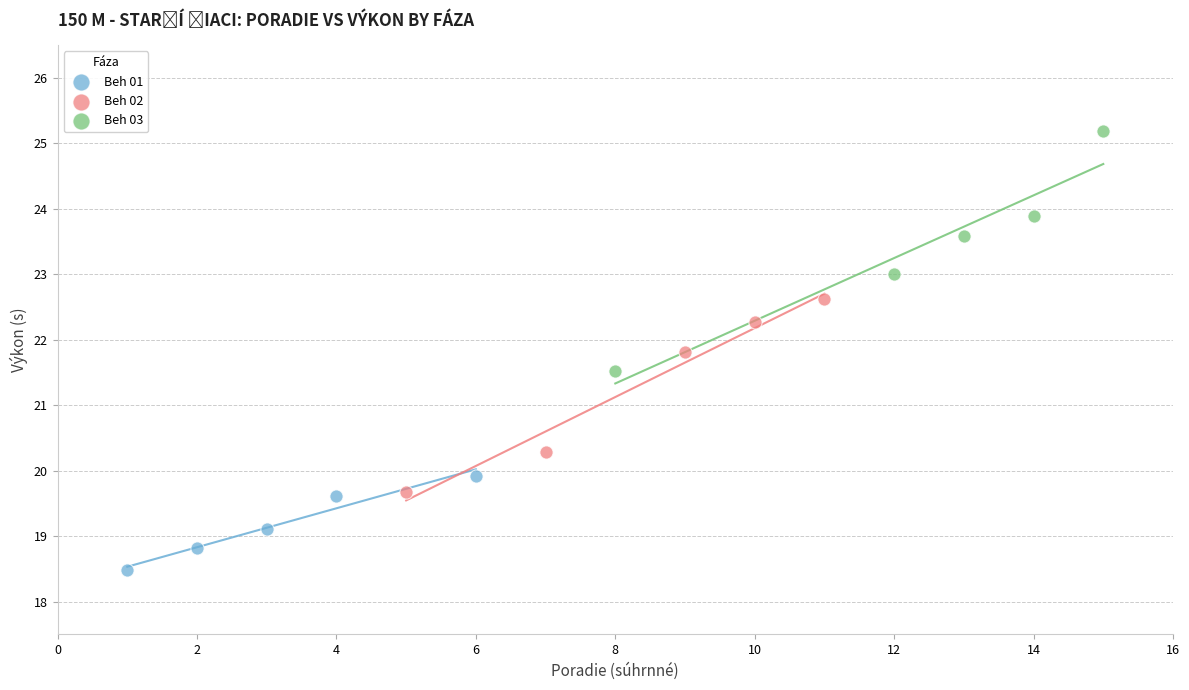

What are all the series names shown in the legend?

Beh 01, Beh 02, Beh 03